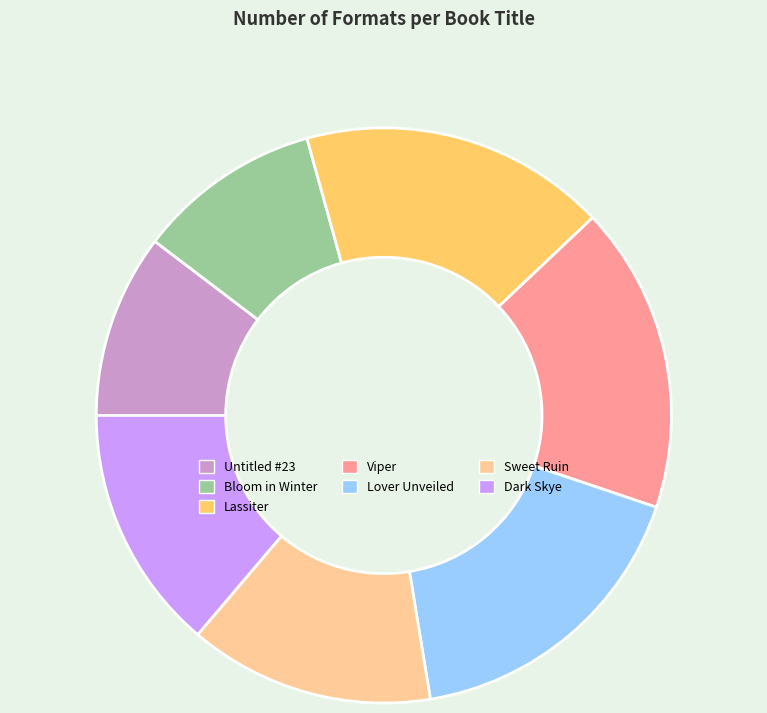

The Bloom in Winter slice represents 1% of the pie. True or false?

False